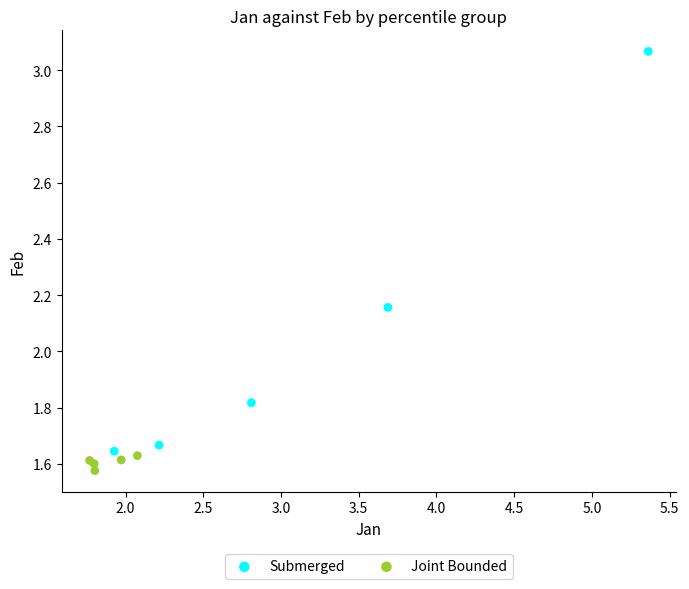

Which series reaches the minimum Y coordinate?

Joint Bounded